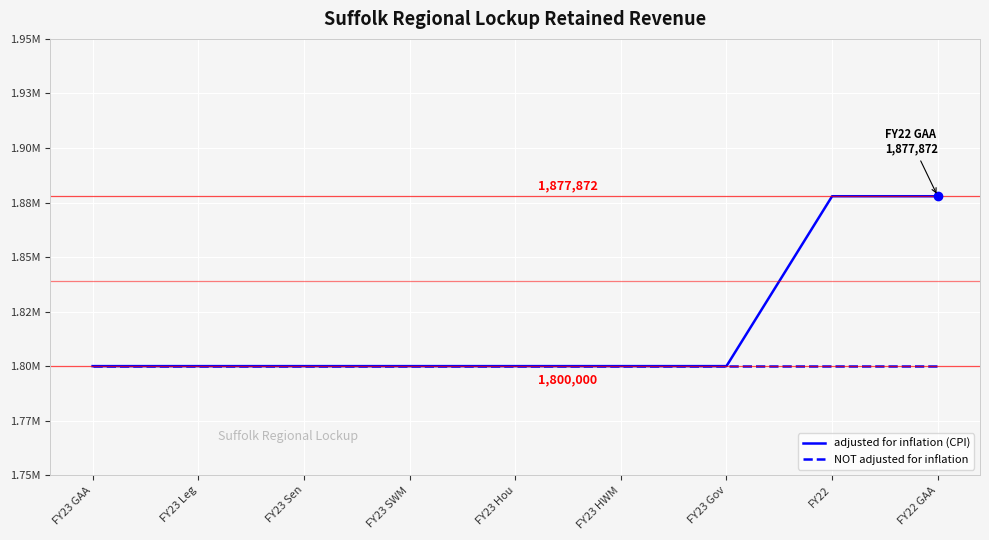

What position from the right is FY23 Leg?

8